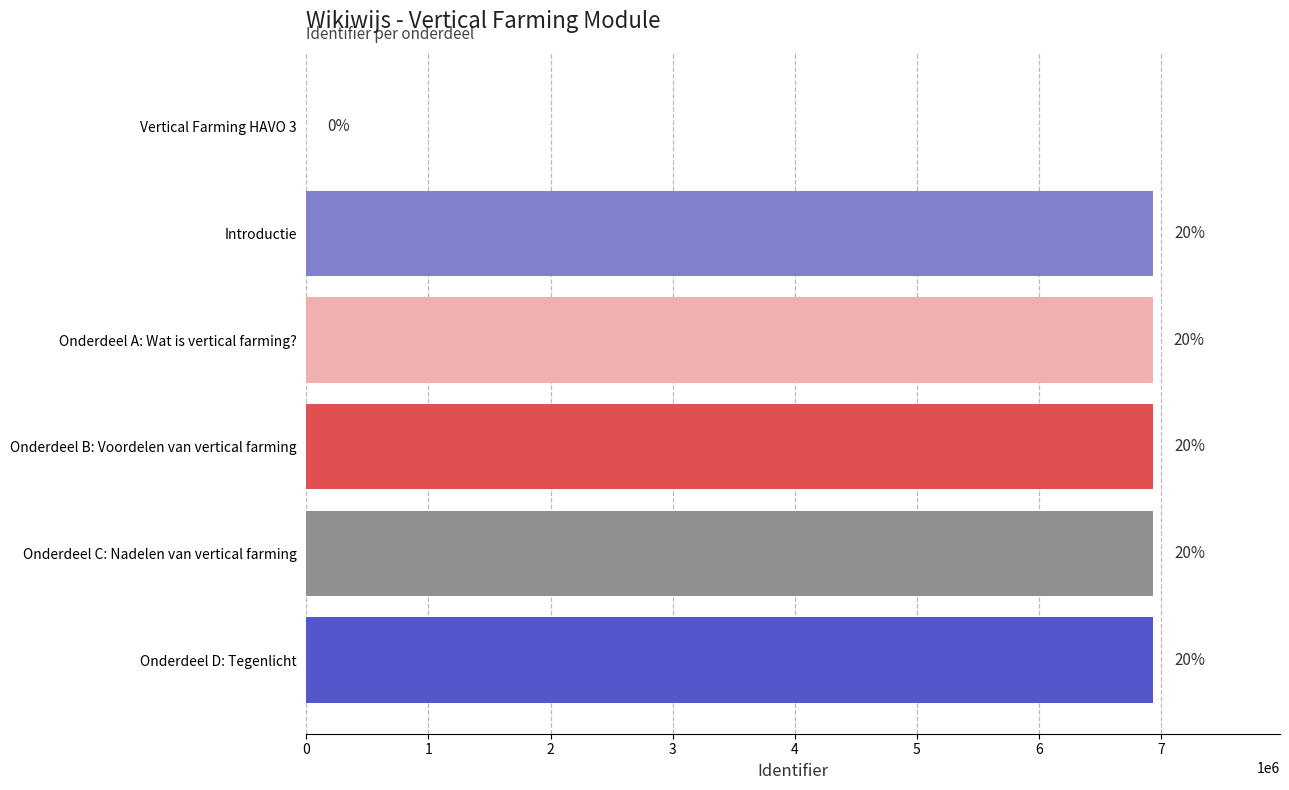

Are the bars horizontal?

Yes